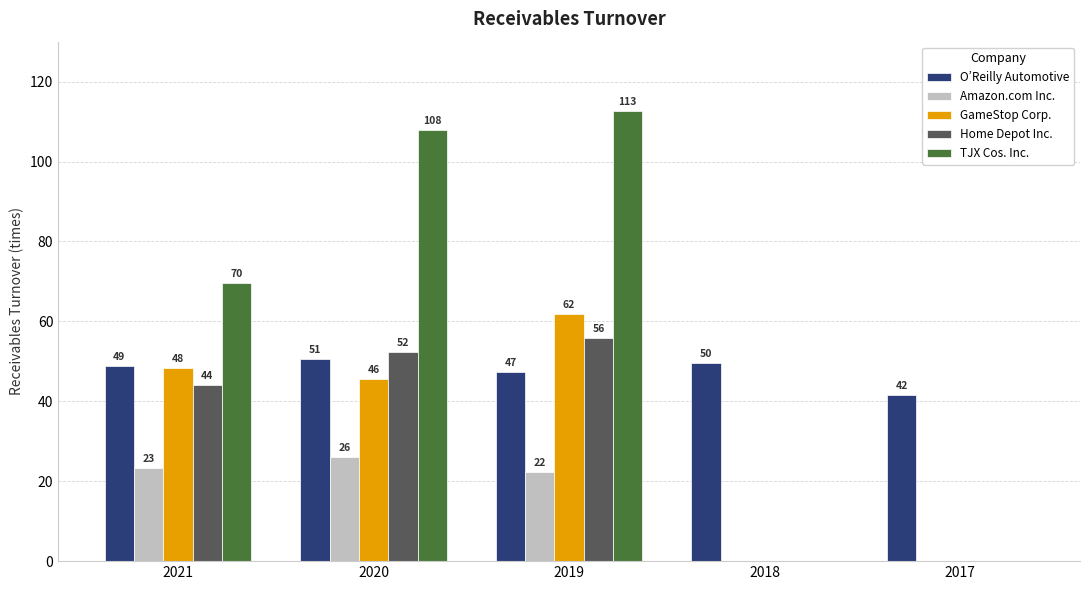

At which category is the sum across all series the highest?

2019